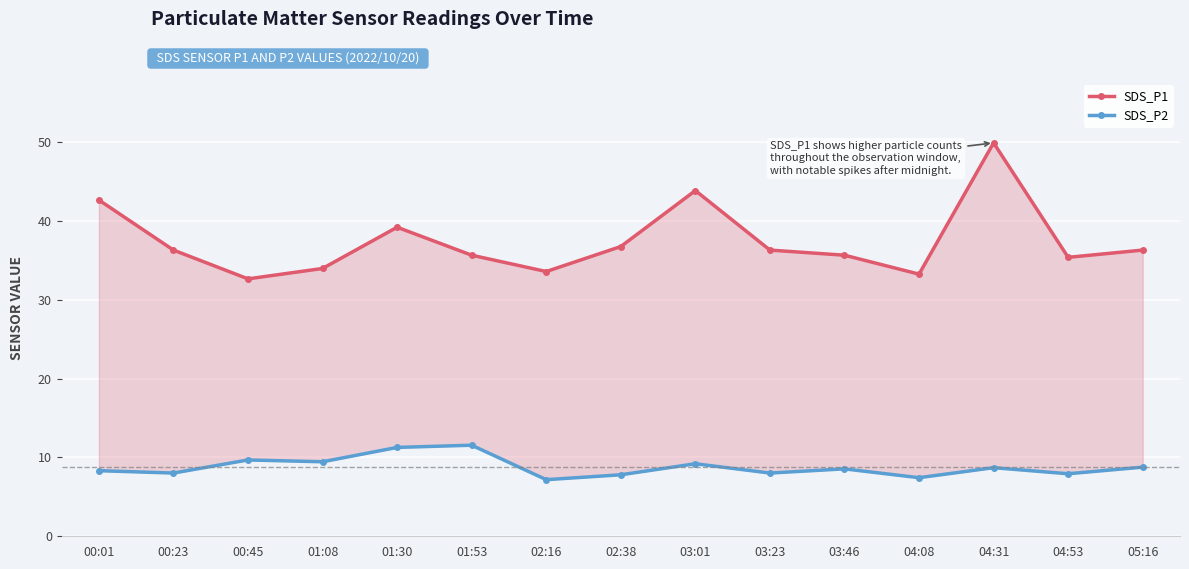

Reading right to left, extract all data points from this chart.

SDS_P1: 05:16=36.3	04:53=35.4	04:31=49.9	04:08=33.2	03:46=35.6	03:23=36.3	03:01=43.9	02:38=36.8	02:16=33.6	01:53=35.6	01:30=39.2	01:08=34.0	00:45=32.6	00:23=36.3	00:01=42.6
SDS_P2: 05:16=8.8	04:53=7.9	04:31=8.7	04:08=7.4	03:46=8.6	03:23=8.0	03:01=9.2	02:38=7.8	02:16=7.2	01:53=11.6	01:30=11.3	01:08=9.4	00:45=9.7	00:23=8.0	00:01=8.3